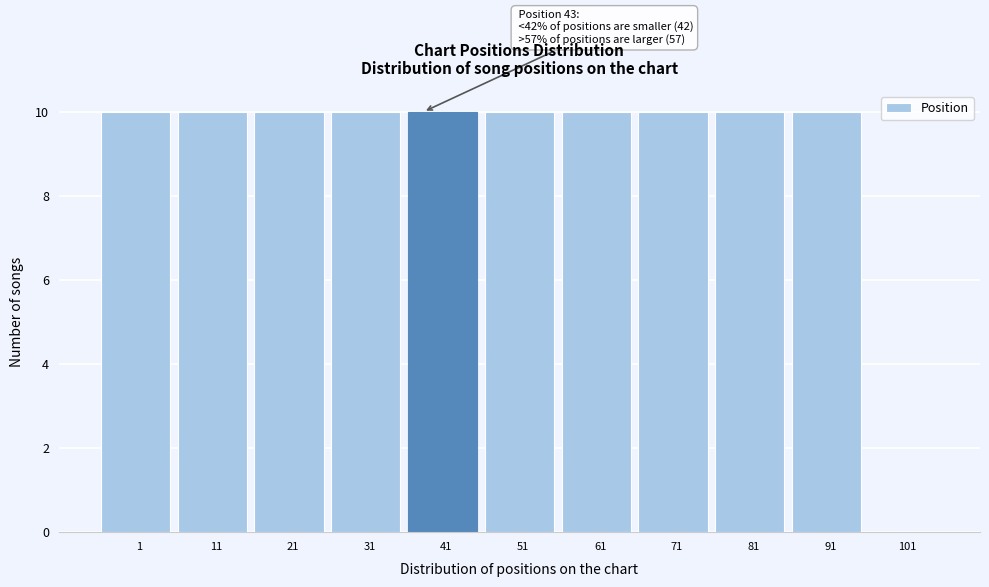

Reading right to left, extract all data points from this chart.

101=0	91=10	81=10	71=10	61=10	51=10	41=10	31=10	21=10	11=10	1=10